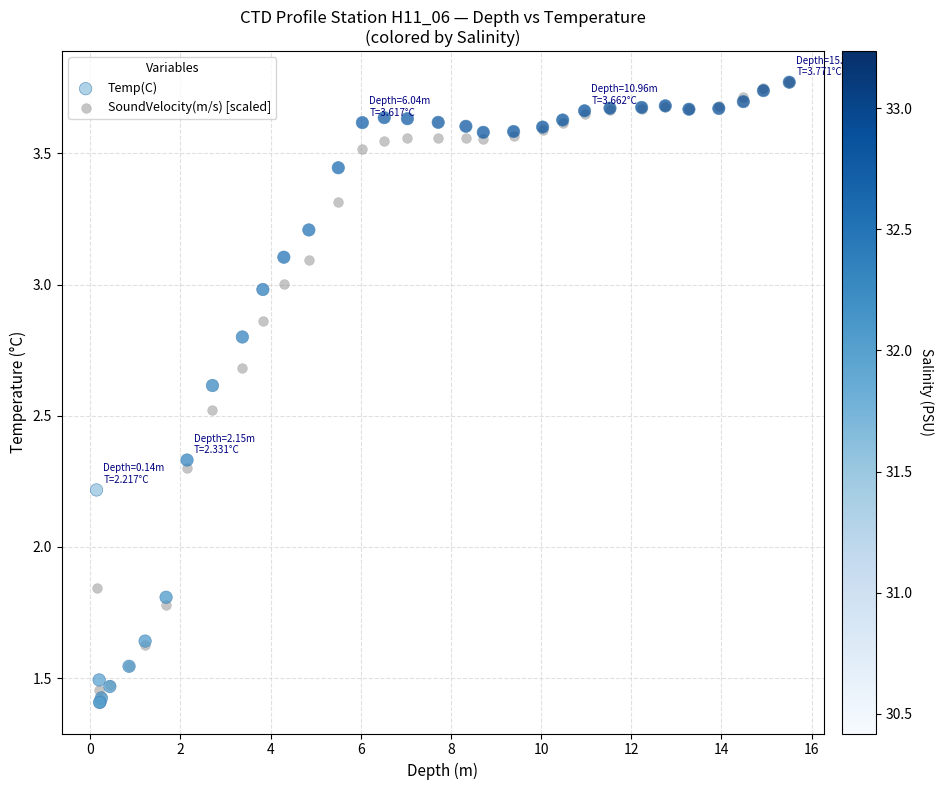

What are all the series names shown in the legend?

Temp(C), SoundVelocity(m/s) [scaled]